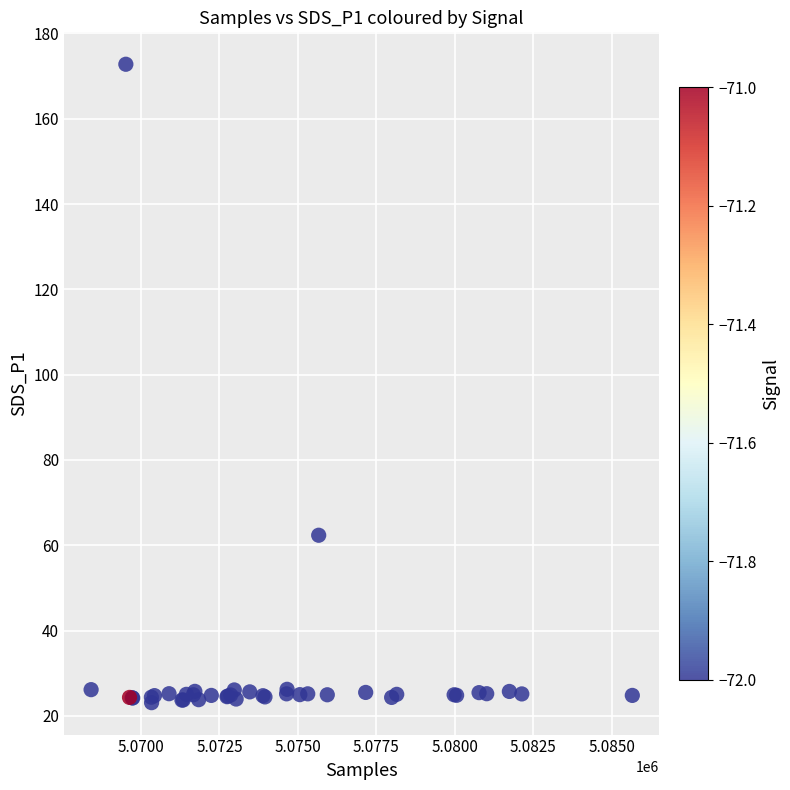

What Y value in the scatter plot is closest to 97?

62.4